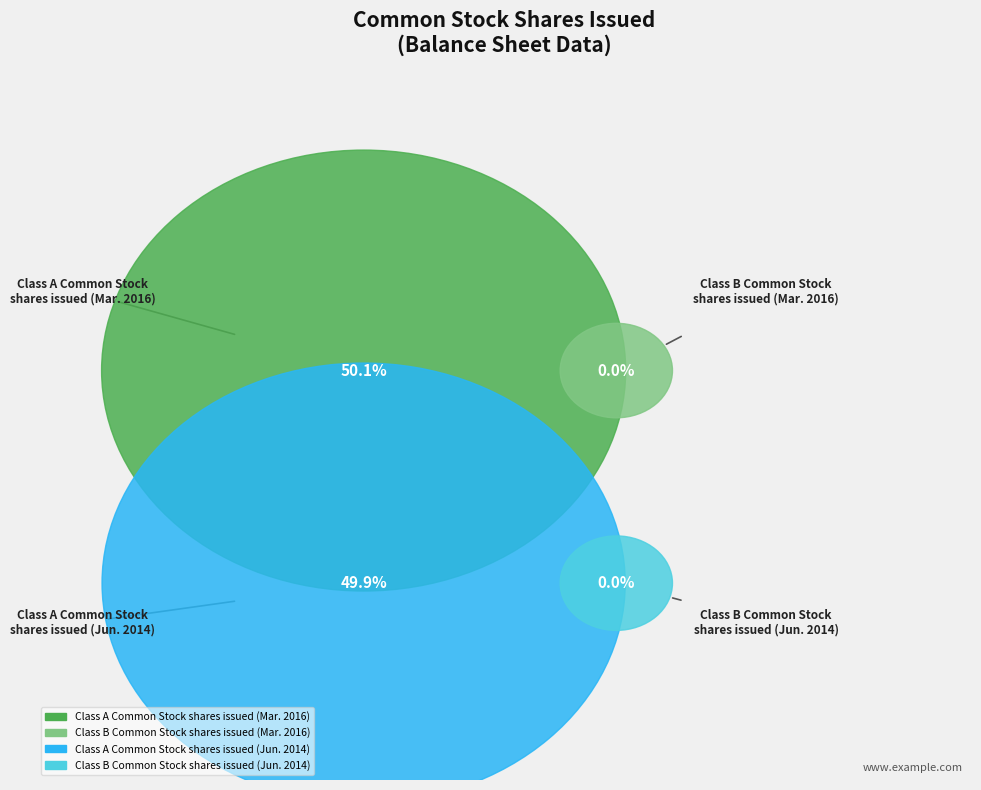

How many slices are in this pie chart?

4